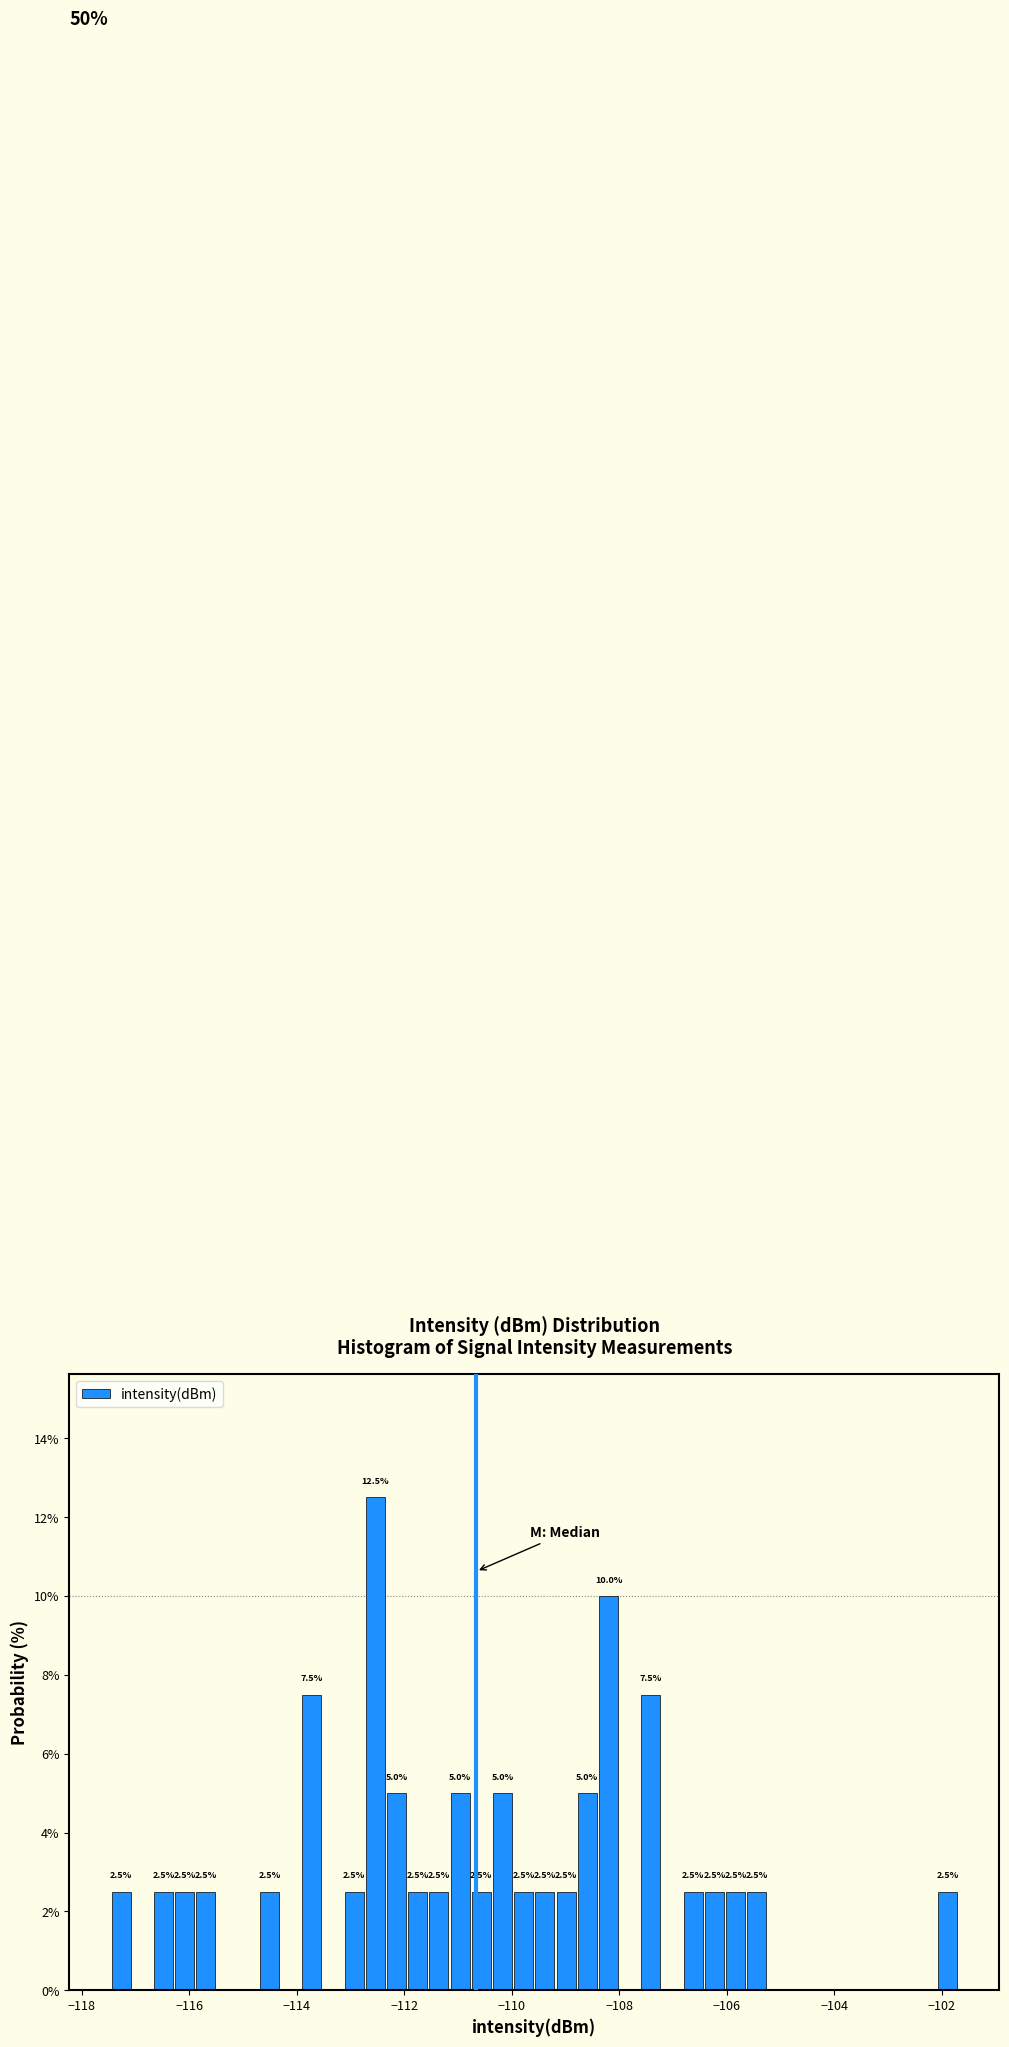

Read against the x-axis, roughly where is the centre of the tallest bar?

-112.6